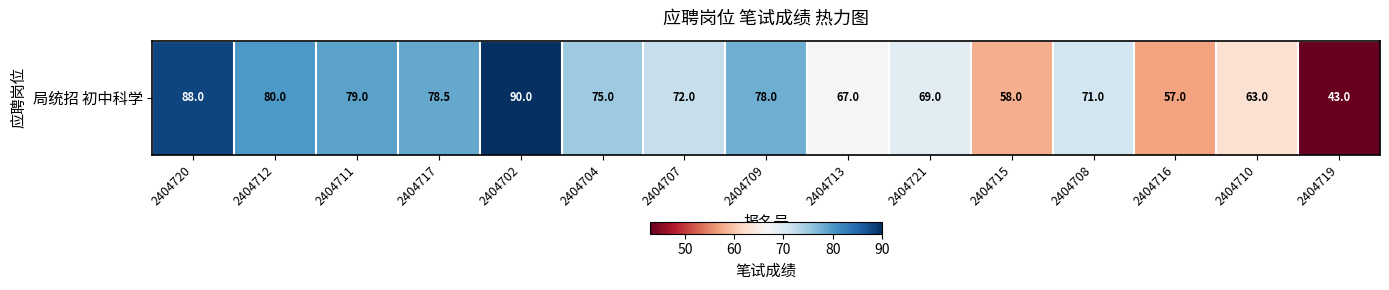

How many data points are above 72?

7